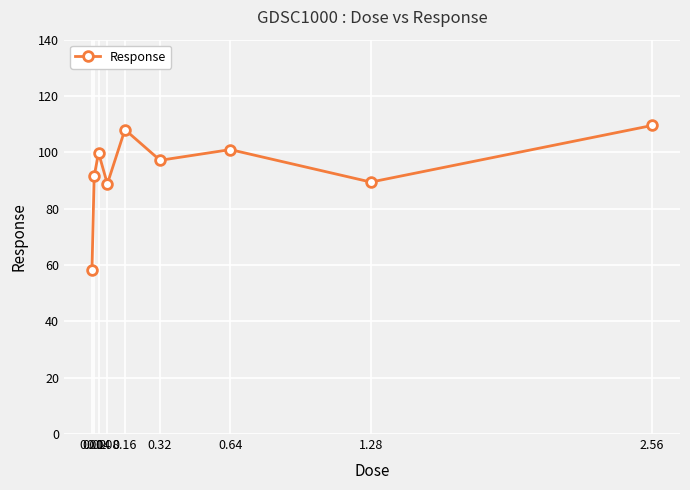

What is the change in value from 0.04 to 2.56?

+9.7